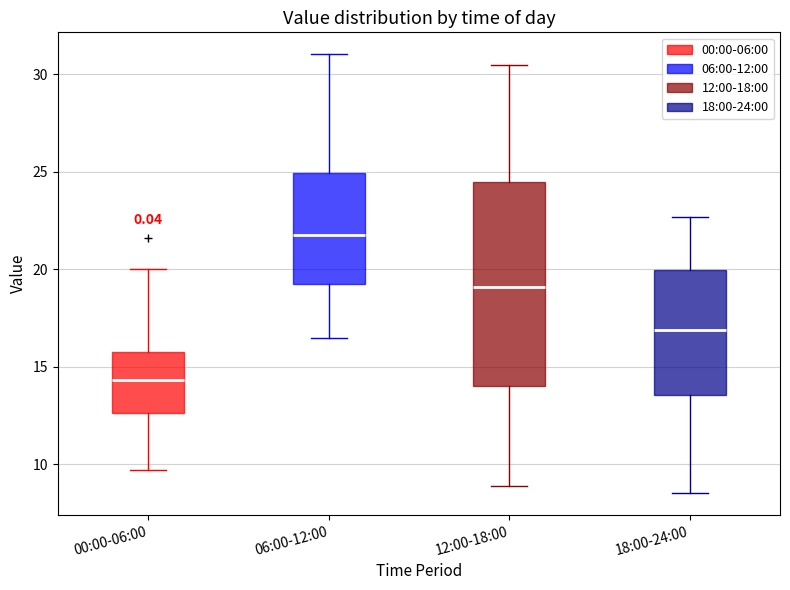

Comparing the boxes themselves (not the whiskers), which one is the tallest?

12:00-18:00